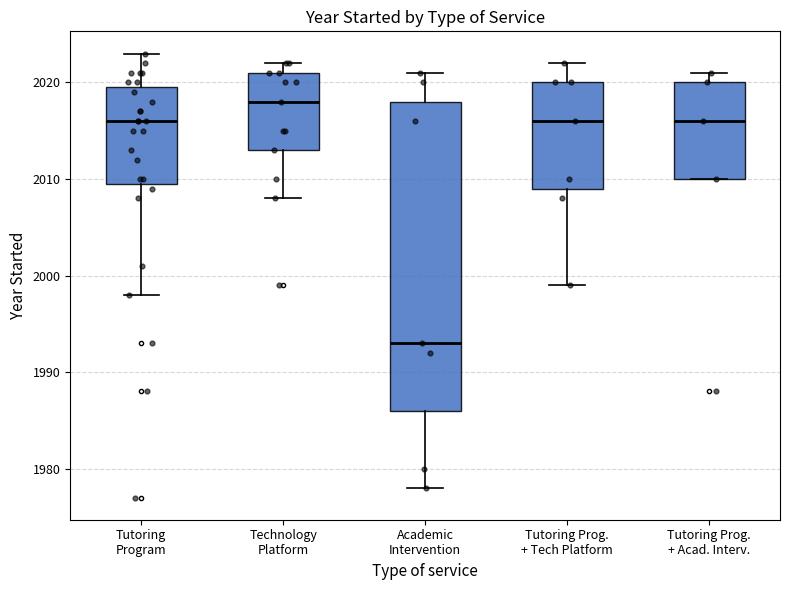

Reading left to right, read every box against the y-axis: the position of its median line, the range the box covers, and the ends of its whiskers. The values are not printed on the chart, so give them approximately, as read against the axis.

Tutoring Program: median 2016, box 2010 to 2020, whiskers 1998 to 2023
Technology Platform: median 2018, box 2013 to 2021, whiskers 2008 to 2022
Academic Intervention: median 1993, box 1986 to 2018, whiskers 1978 to 2021
Tutoring Prog. + Tech Platform: median 2016, box 2009 to 2020, whiskers 1999 to 2022
Tutoring Prog. + Acad. Interv.: median 2016, box 2010 to 2020, whiskers 2010 to 2021